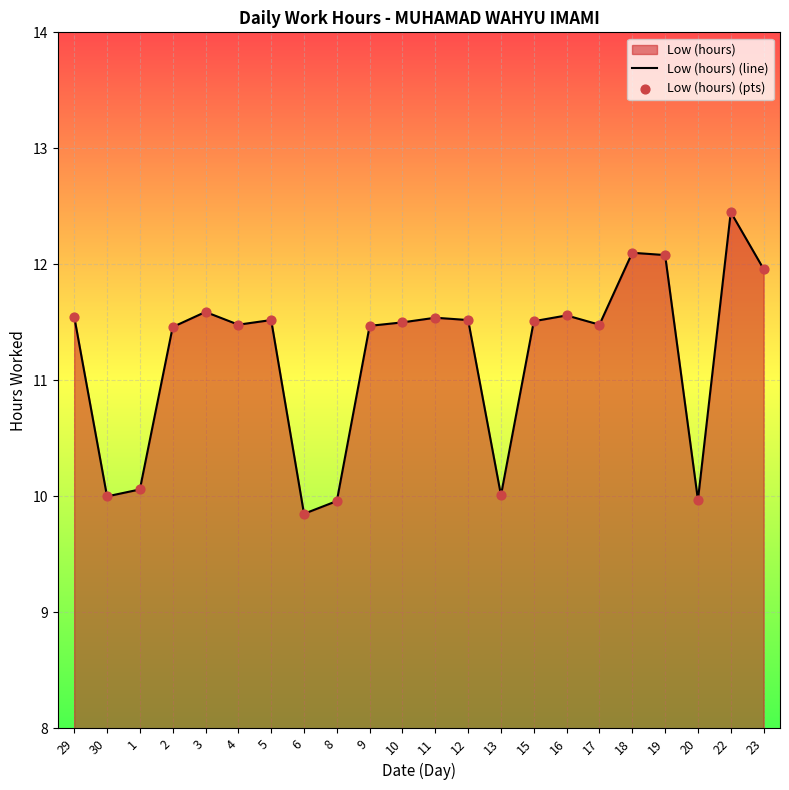

At how many categories does at least one series exceed 10?

18